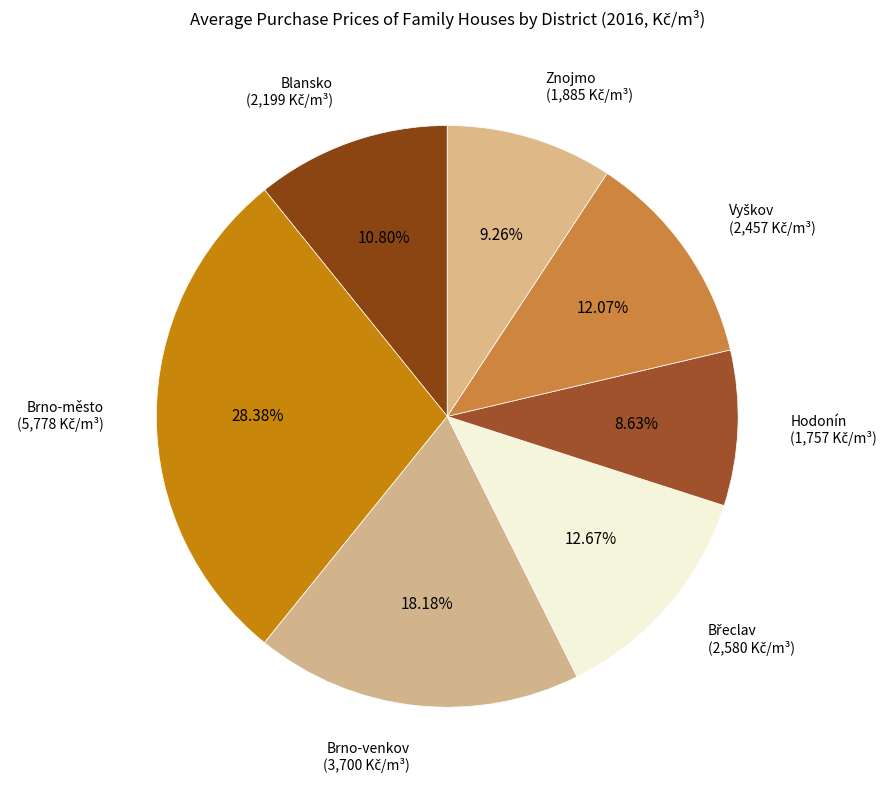

Which has a higher value, Znojmo or Brno-venkov?

Brno-venkov